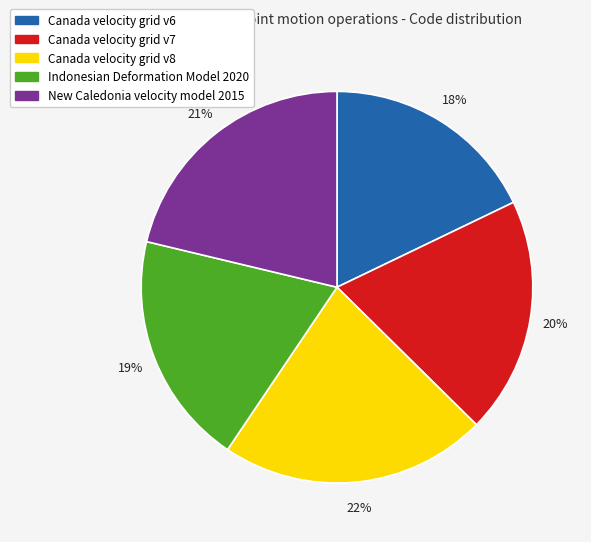

How many slices are in this pie chart?

5